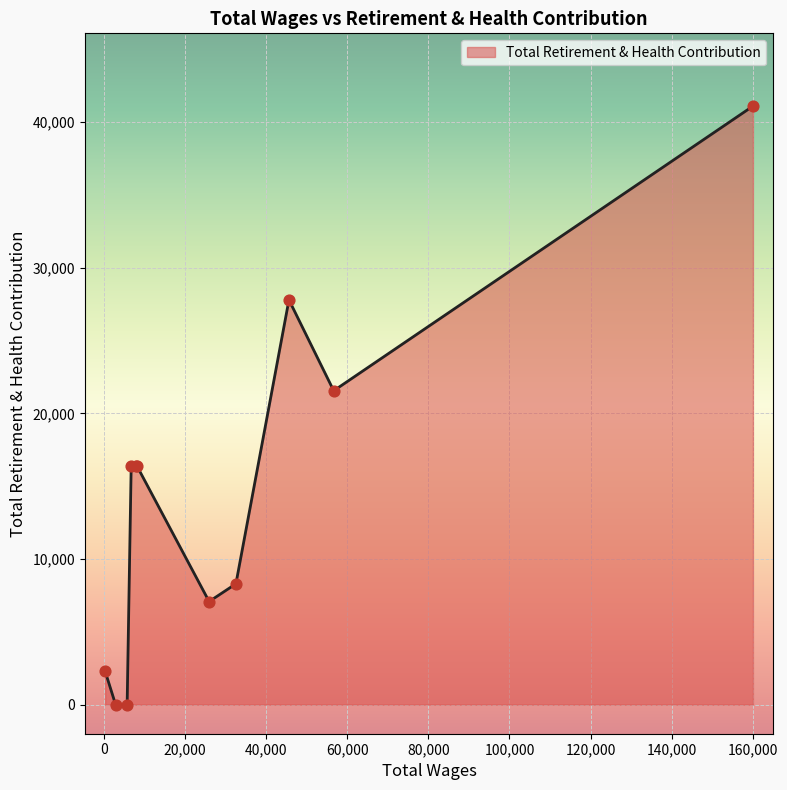

What is the maximum value shown in the chart?

41109